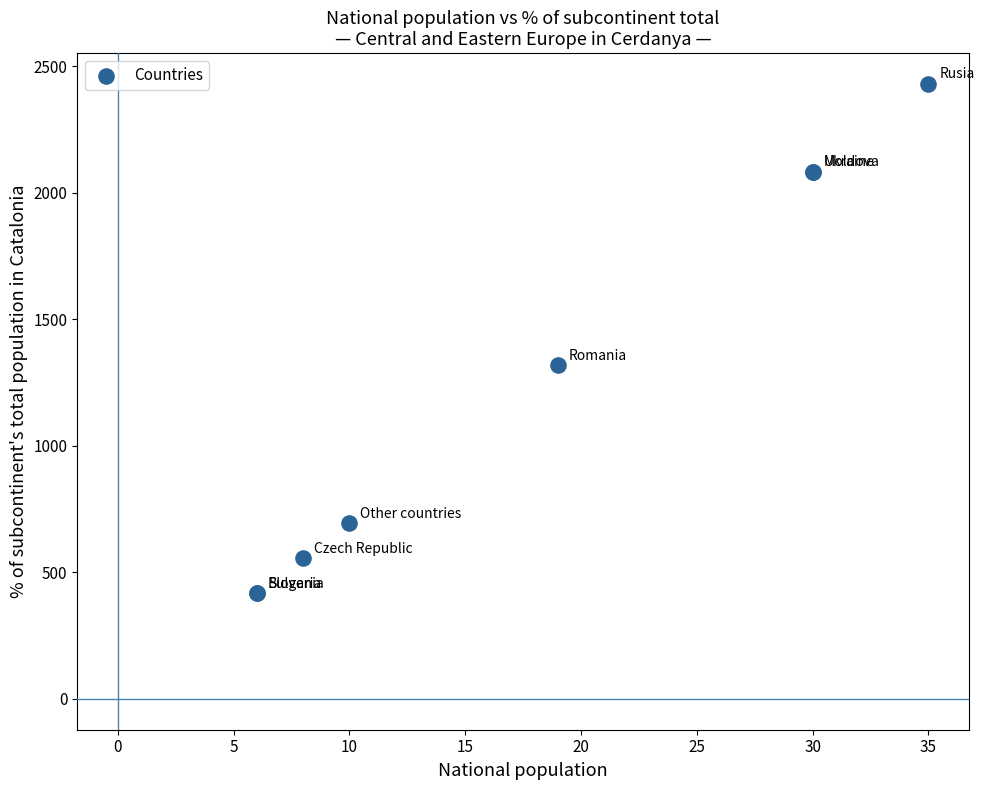

What Y value in the scatter plot is closest to 1424?

1319